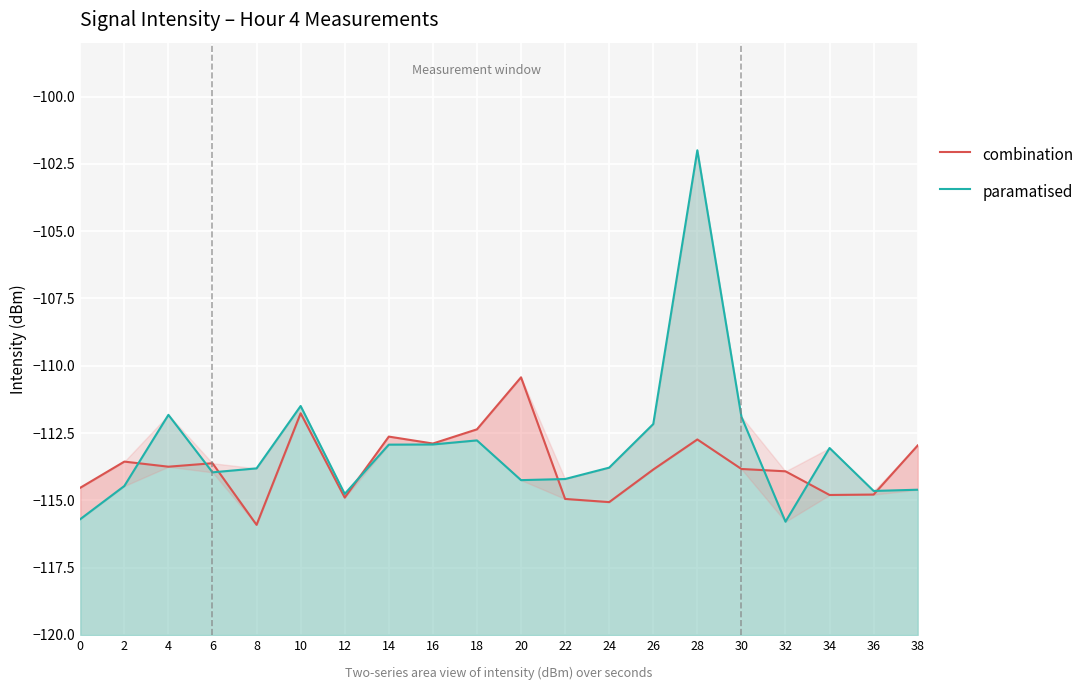

What is the value of the combination point at the 13th from the left?

-115.1